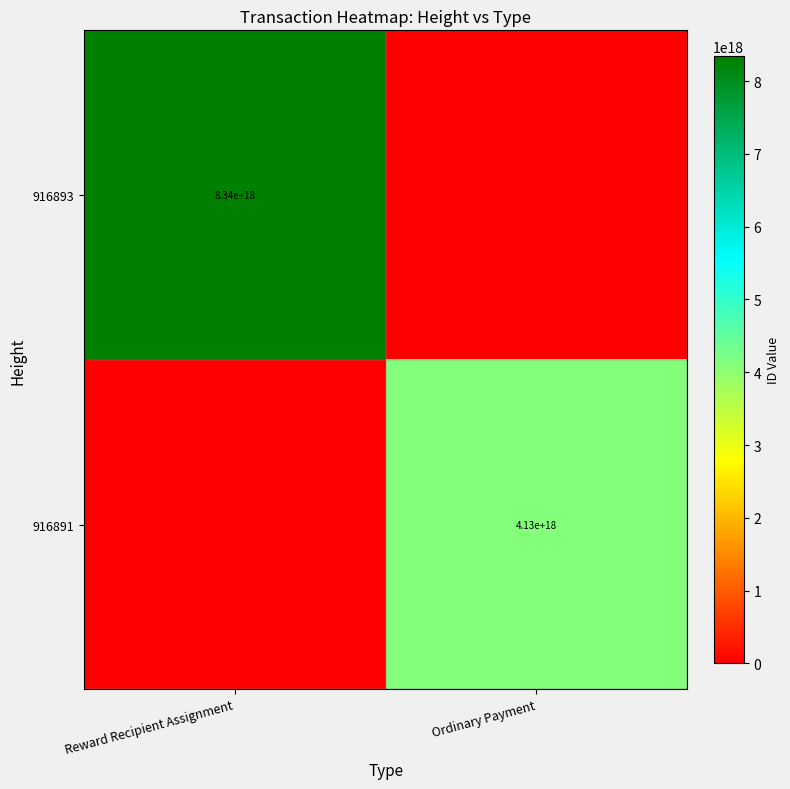

The value of 916891 at Ordinary Payment is 4130000000000000000. True or false?

True